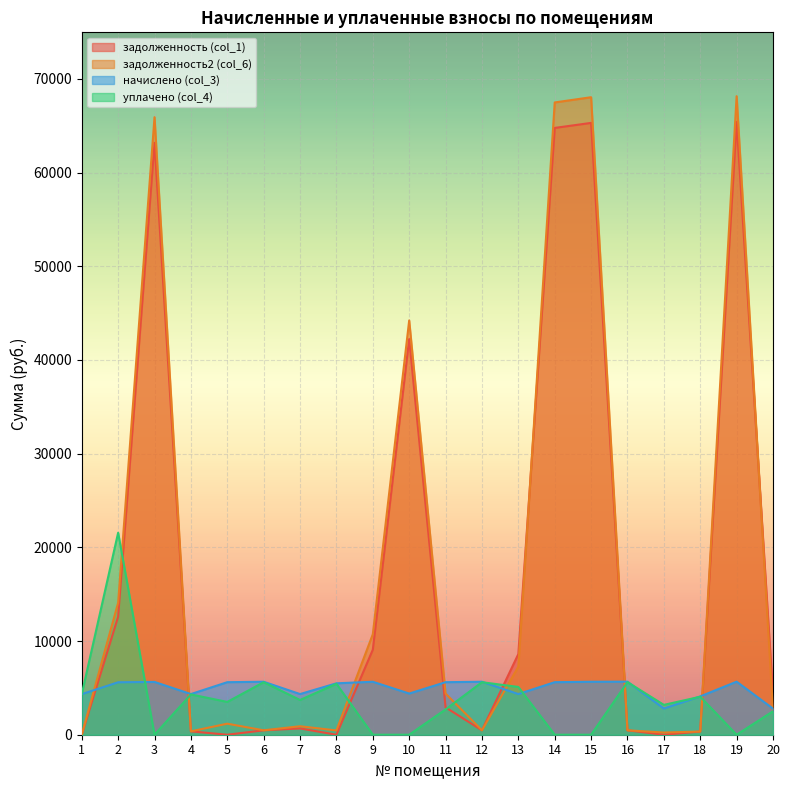

Is the value of задолженность (col_1) at 7 greater than the value of начислено (col_3) at 14?

No